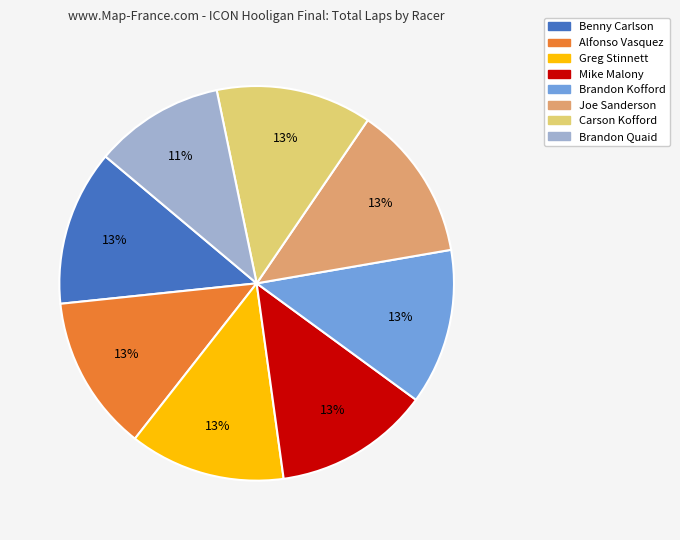

Is there a majority slice in this chart?

No